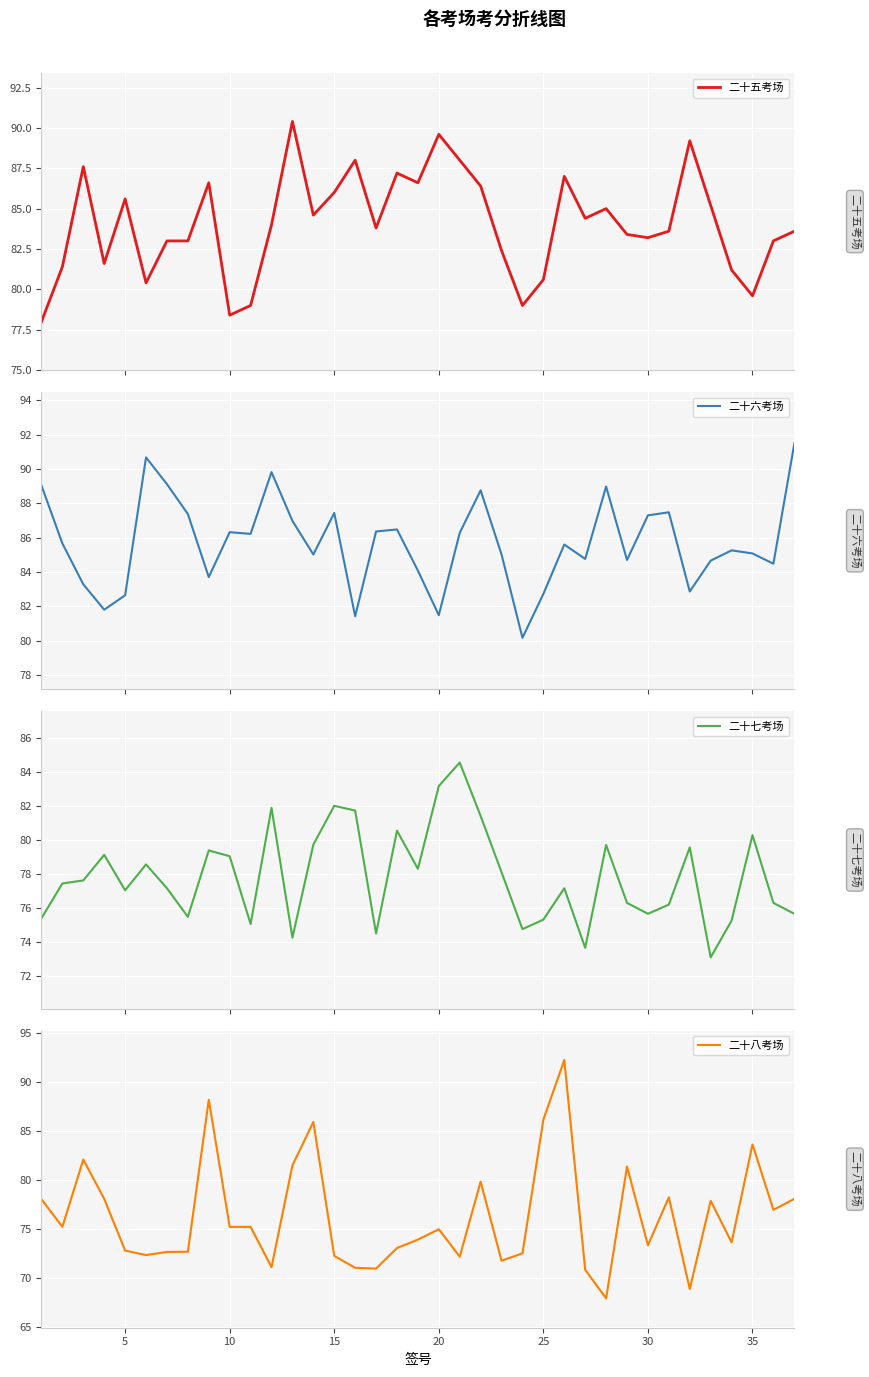

What is the maximum value for 二十五考场?

90.4